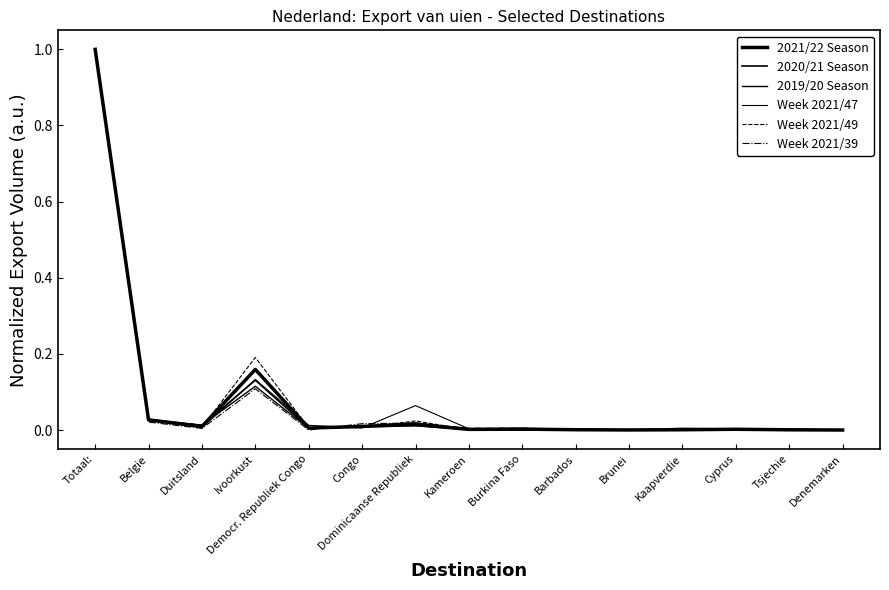

At which category is the sum across all series the highest?

Totaal: